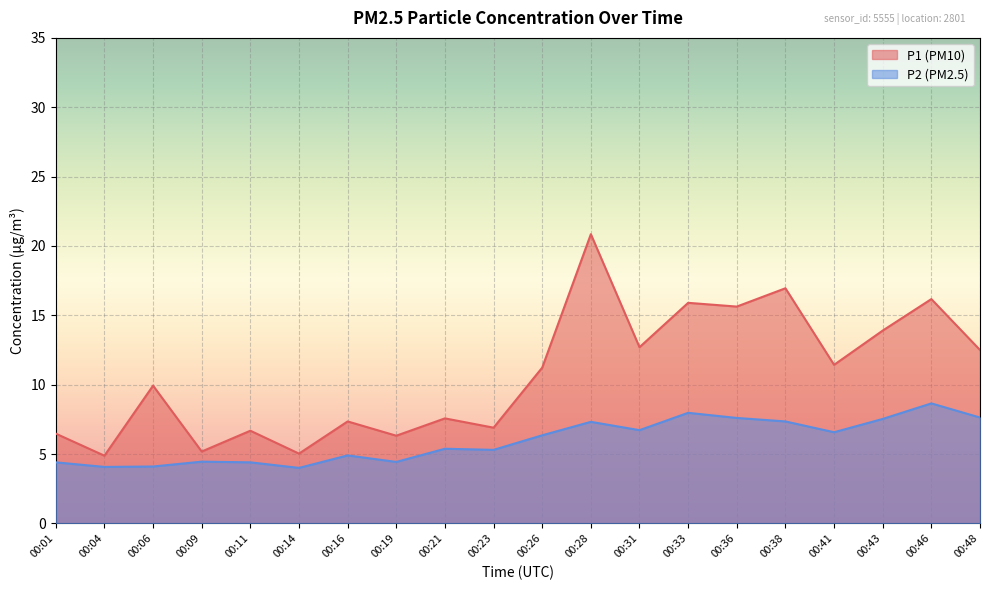

The value of P2 at 00:11 is 7.5. True or false?

False